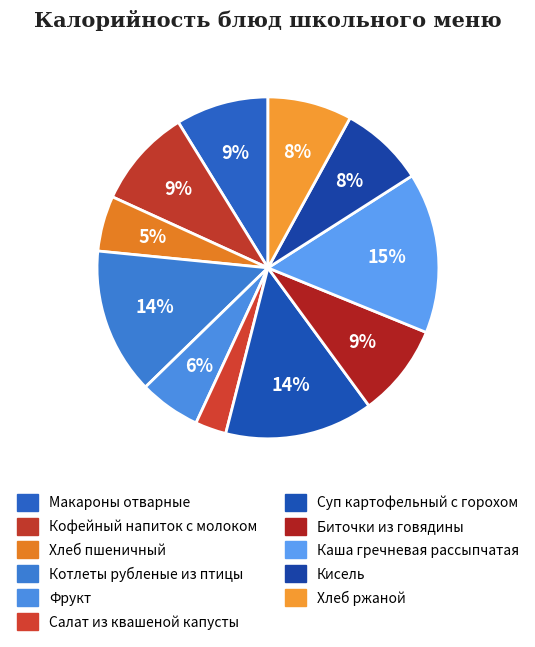

True or false: Хлеб ржаной accounts for 8% of the total.

True